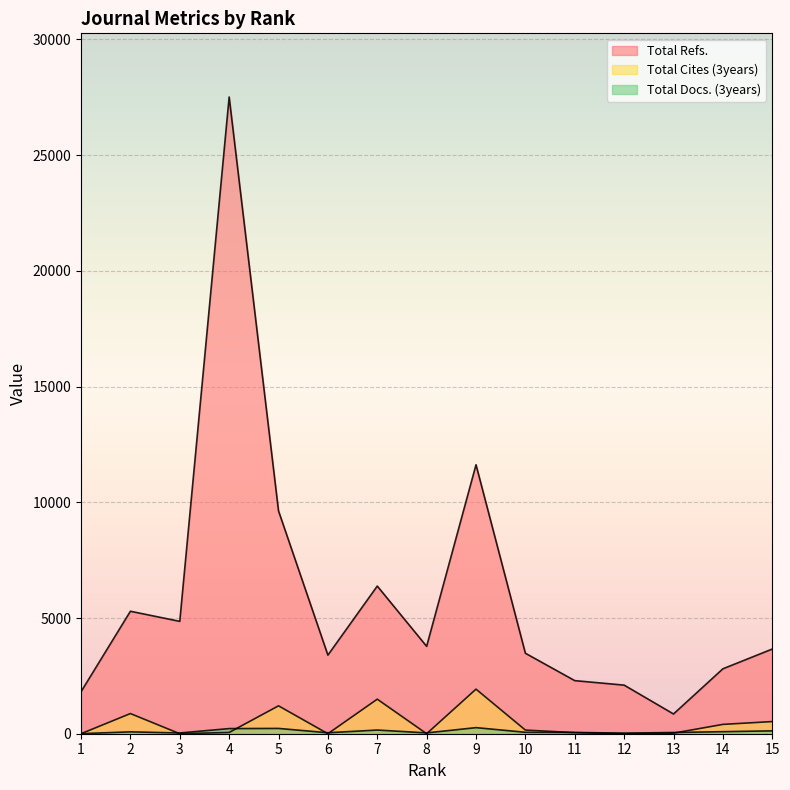

What value does the Total Docs. (3years) series have at 12, to the nearest 10?

20